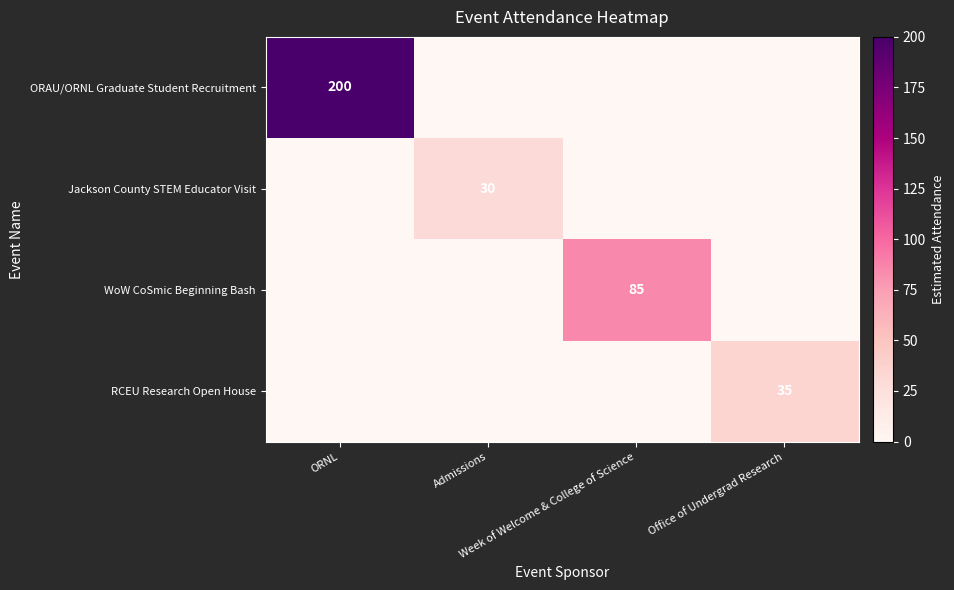

Is it true that ORAU/ORNL Graduate Student Recruitment equals 94 at Office of Undergrad Research?

False